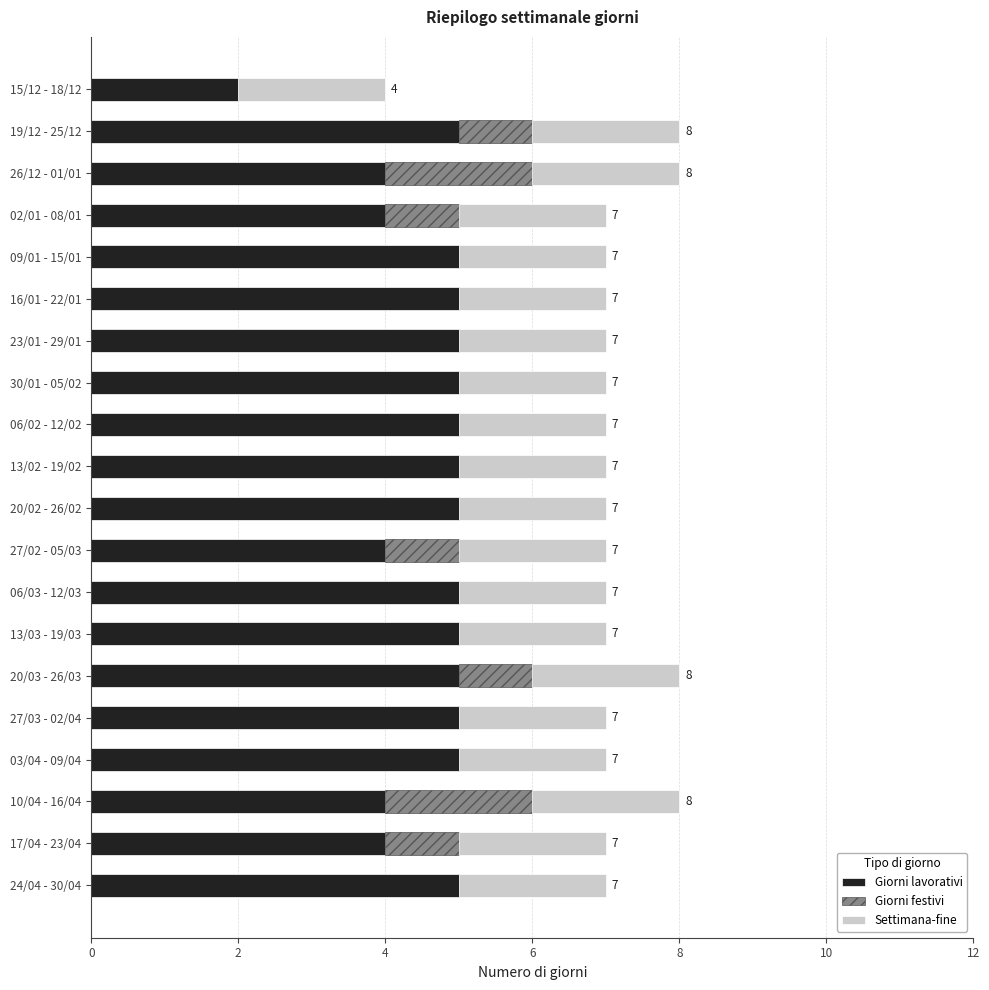

True or false: Giorni lavorativi has a value of 5 at 23/01 - 29/01.

True